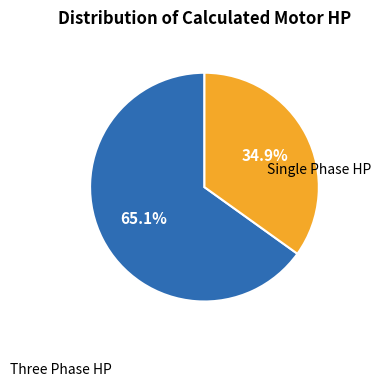

Is there a majority slice in this chart?

Yes